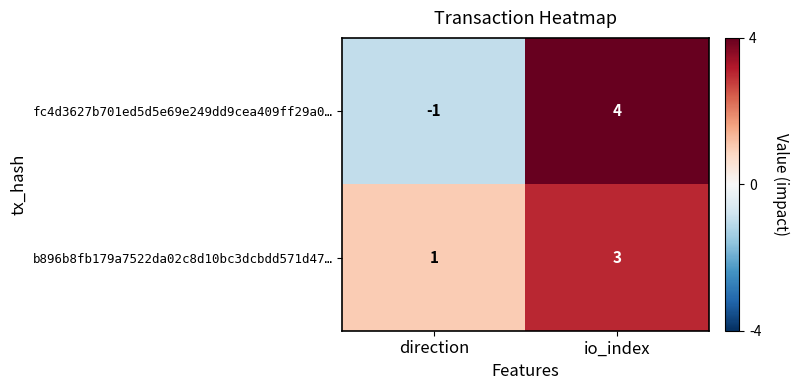

Which category has the lowest value in the fc4d3627b701ed5d5e69e249dd9cea409ff29a0… series?

direction